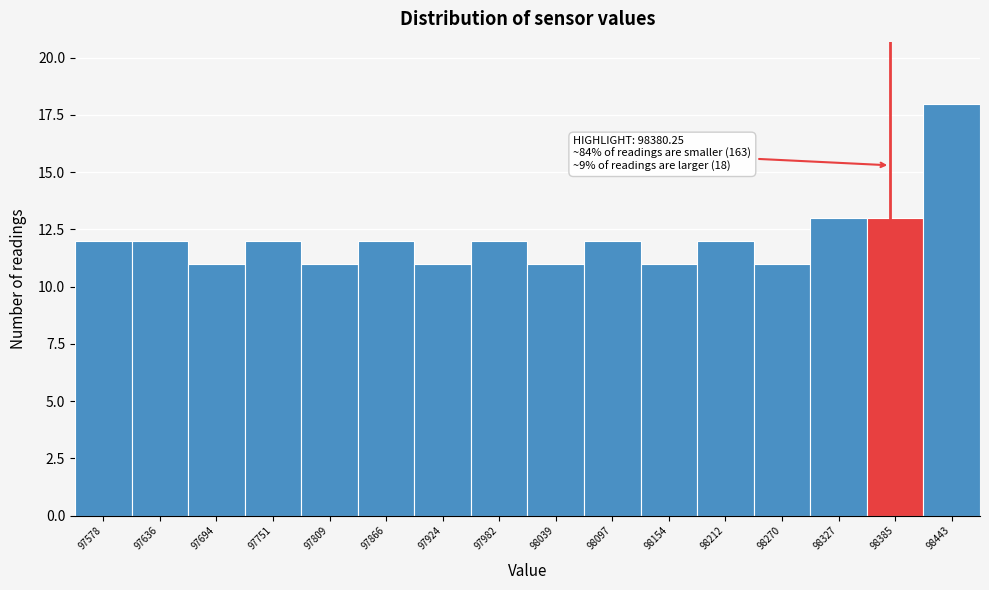

Which range on the x-axis has the tallest bar?

98410 to 98470